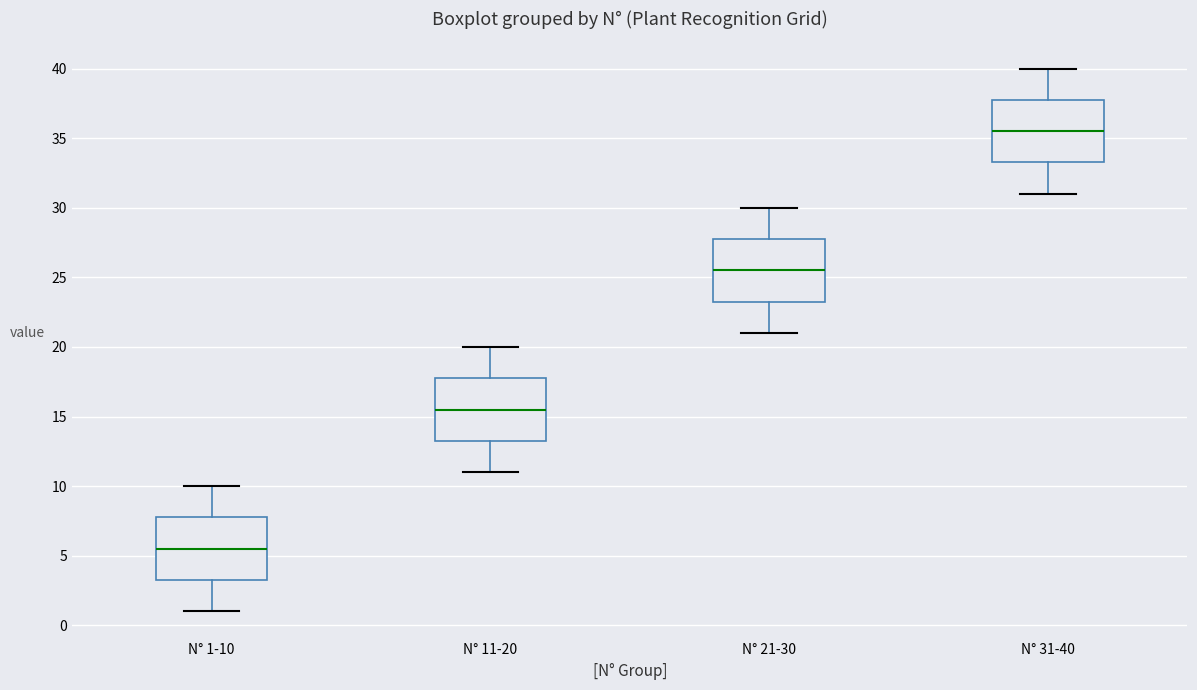

Reading left to right, read every box against the y-axis: the position of its median line, the range the box covers, and the ends of its whiskers. The values are not printed on the chart, so give them approximately, as read against the axis.

N° 1-10: median 5.5, box 3.5 to 8.0, whiskers 1.0 to 10.0
N° 11-20: median 15.5, box 13.5 to 18.0, whiskers 11.0 to 20.0
N° 21-30: median 25.5, box 23.5 to 28.0, whiskers 21.0 to 30.0
N° 31-40: median 35.5, box 33.5 to 38.0, whiskers 31.0 to 40.0